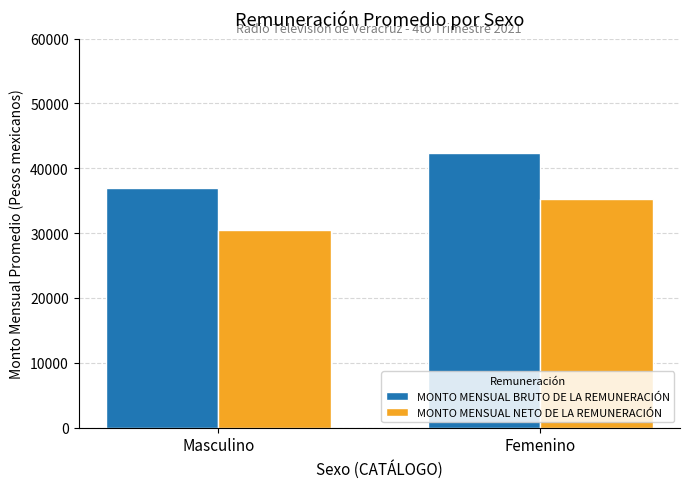

Where does the MONTO MENSUAL NETO DE LA REMUNERACIÓN series first go above 35263?

Femenino